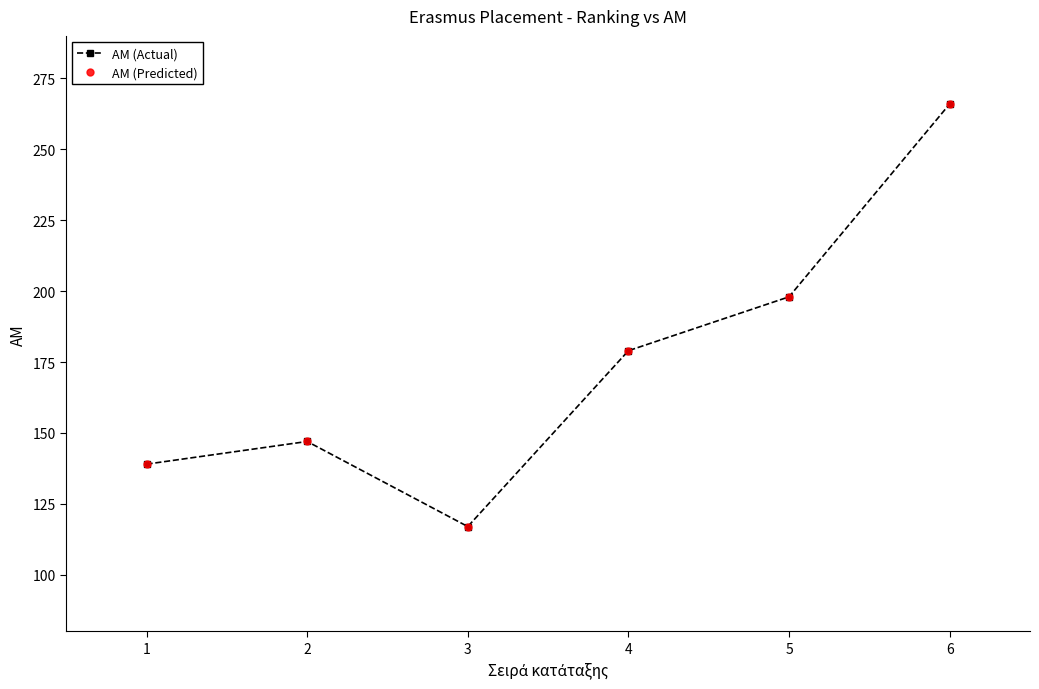

What is the value of the ΑΜ (Predicted) point at the 5th from the left?

198